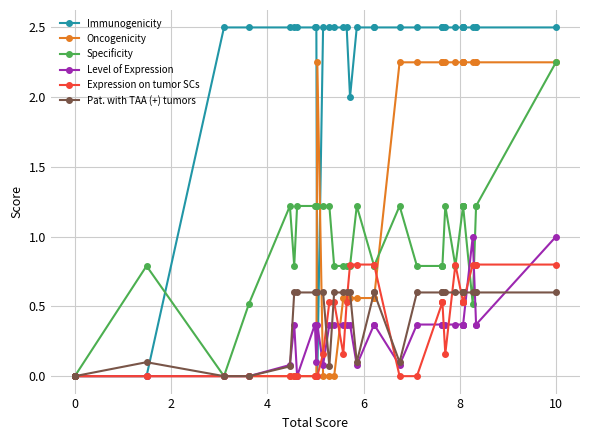

How many distinct data groups are displayed?

6